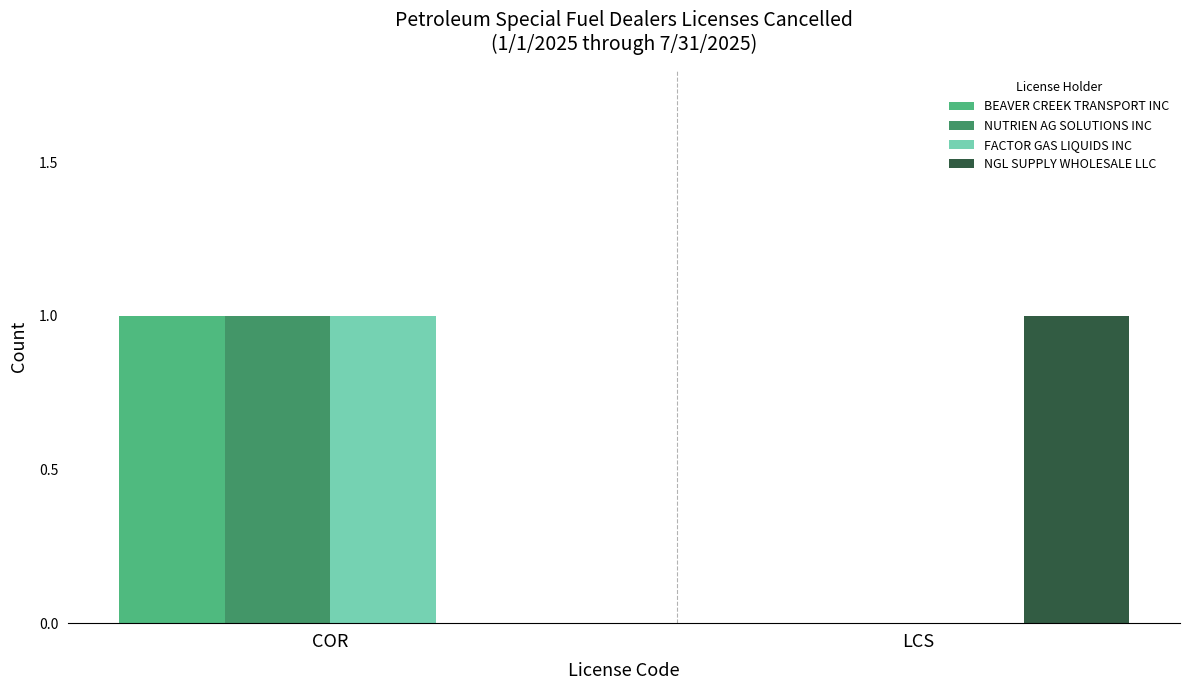

At which category is the sum across all series the highest?

COR